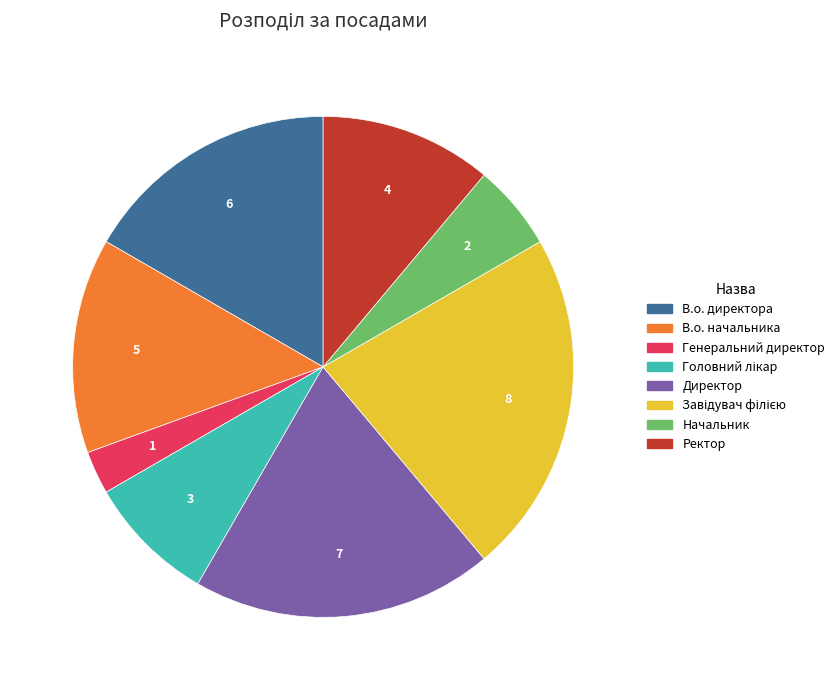

Do Генеральний директор and Директор together represent more than half of the pie?

No